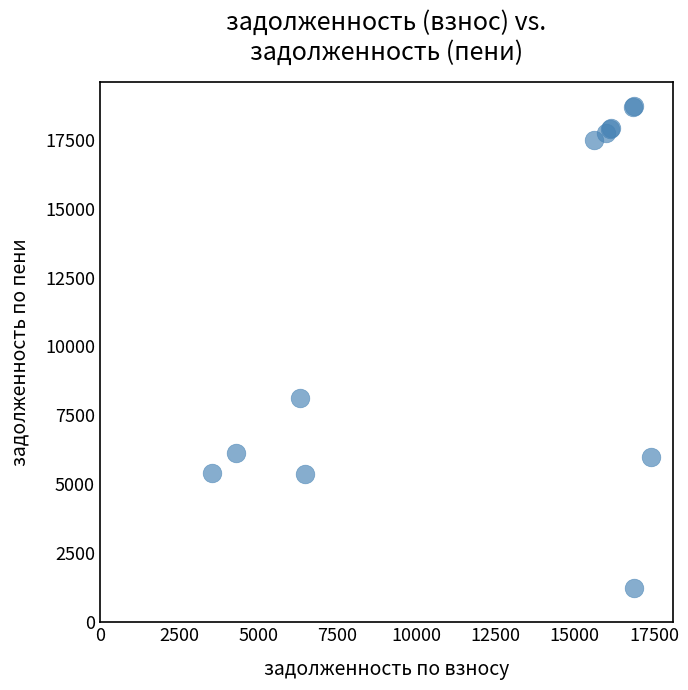

What Y value in the scatter plot is closest to 9973?

8124.2